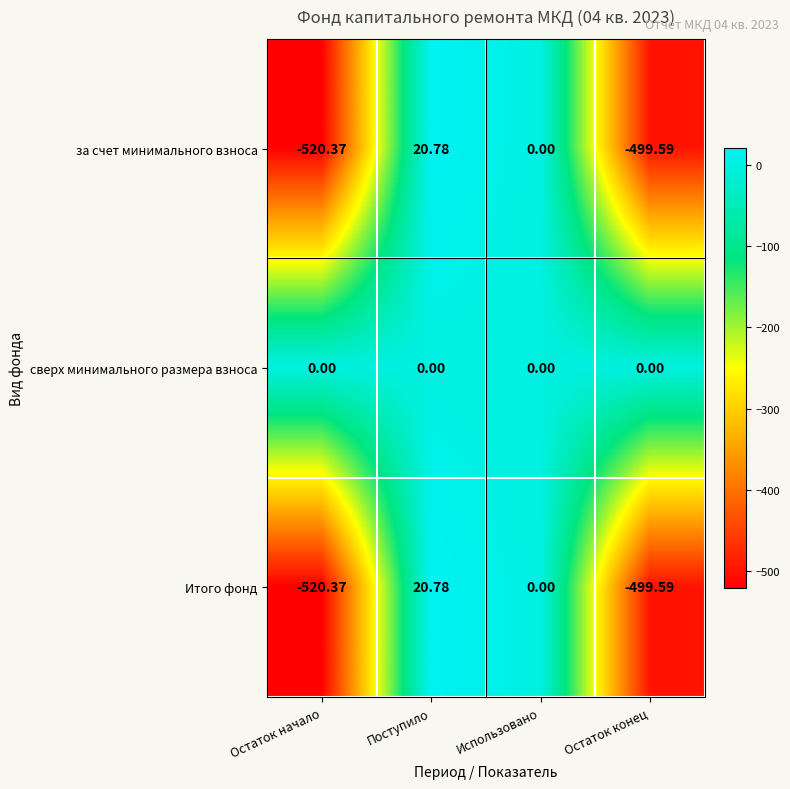

How many distinct data groups are displayed?

3